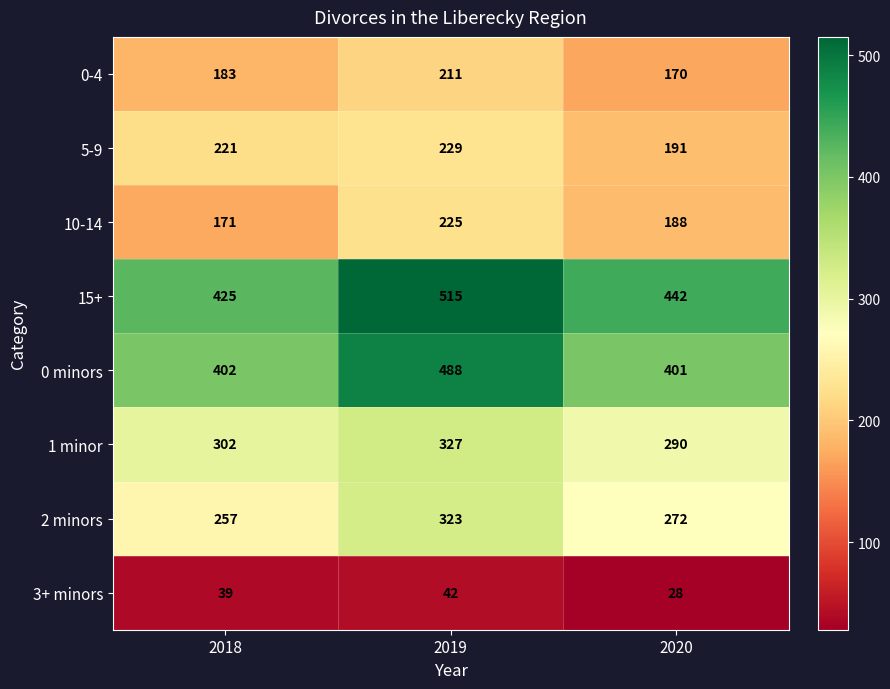

Which series changed the most between 2018 and 2019?

15+